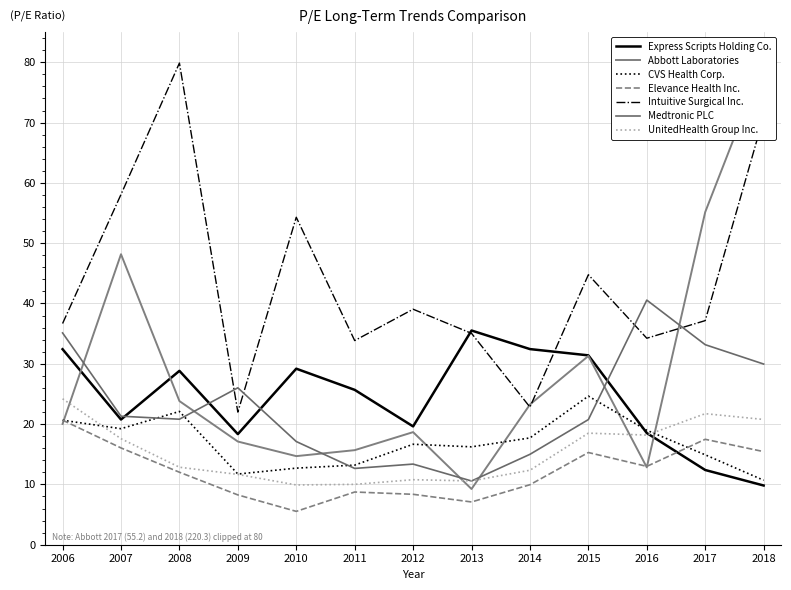

Does the chart display data point markers on the line(s)?

No